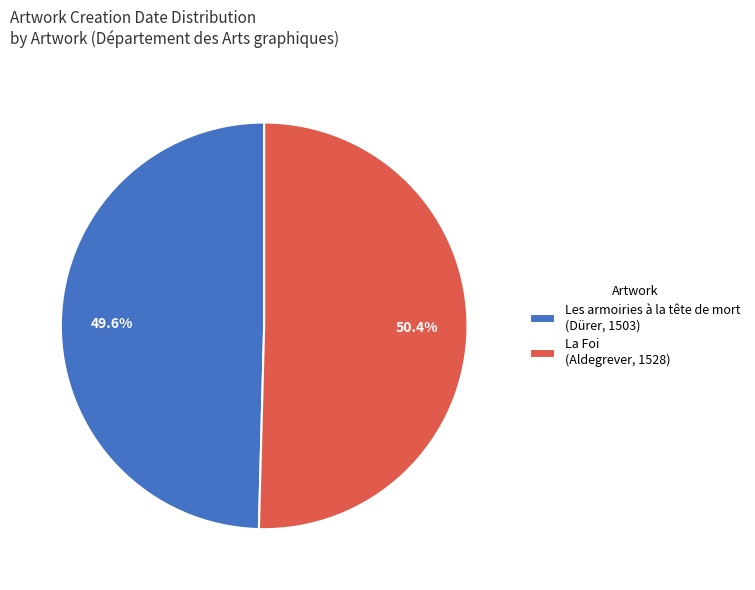

How much of the chart is everything except Les armoiries à la tête de mort (Dürer, 1503)?

50.4%